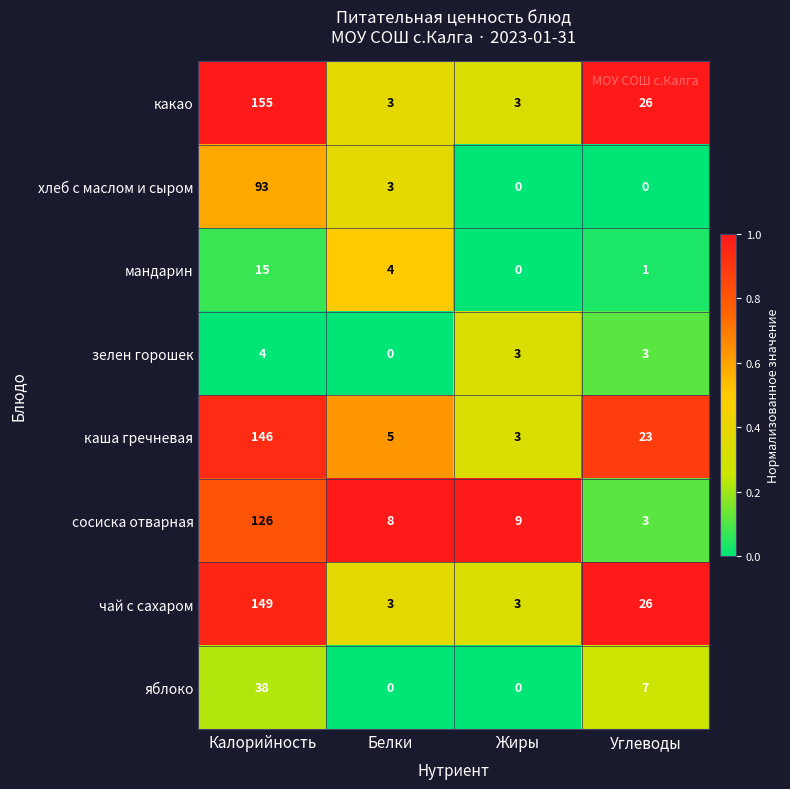

What is the difference between the maximum and minimum values in the чай с сахаром series?

146